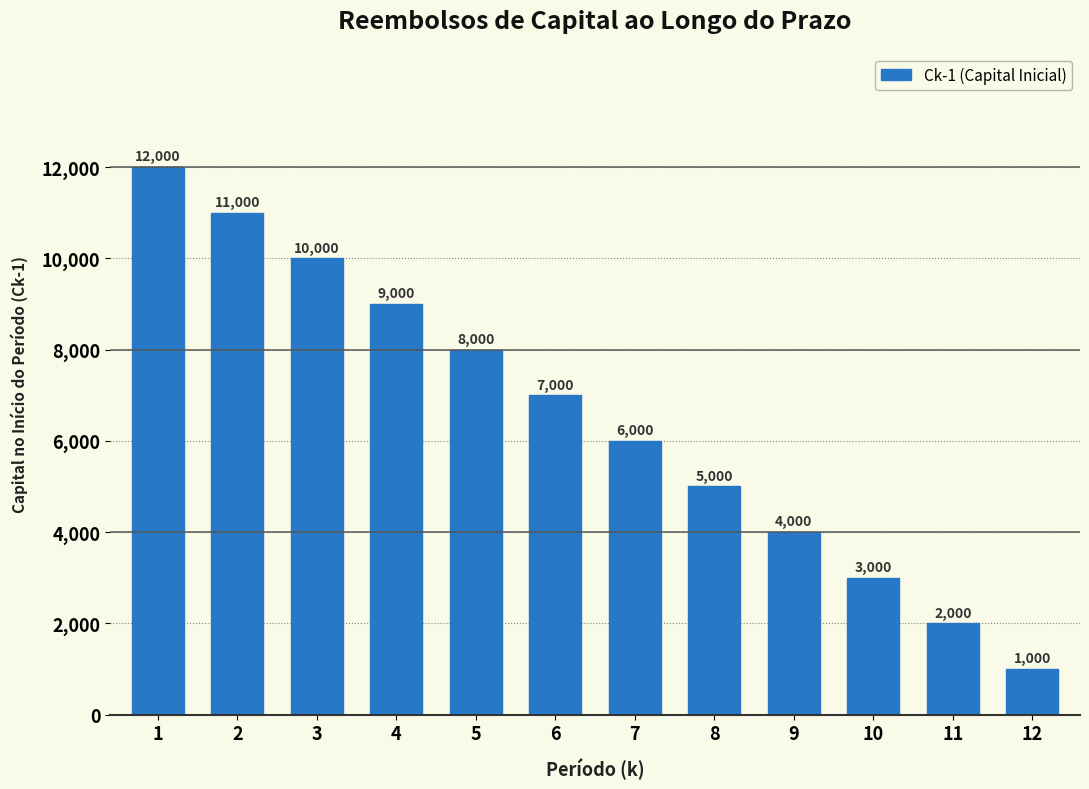

Reading left to right, what are all the values shown in this chart?

1=12000	2=11000	3=10000	4=9000	5=8000	6=7000	7=6000	8=5000	9=4000	10=3000	11=2000	12=1000